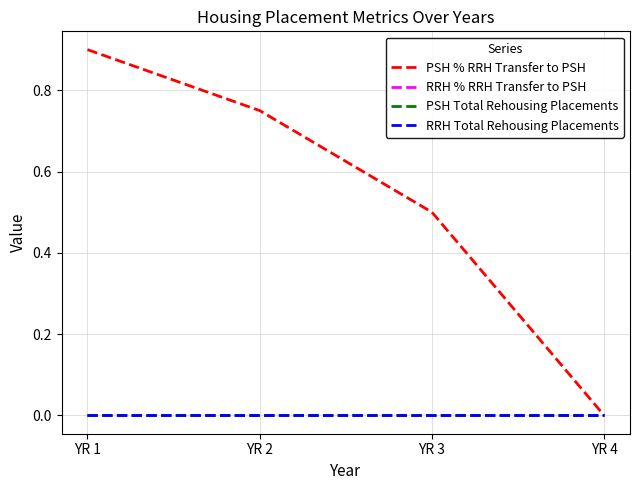

Which series has the largest range (max minus min)?

PSH % RRH Transfer to PSH